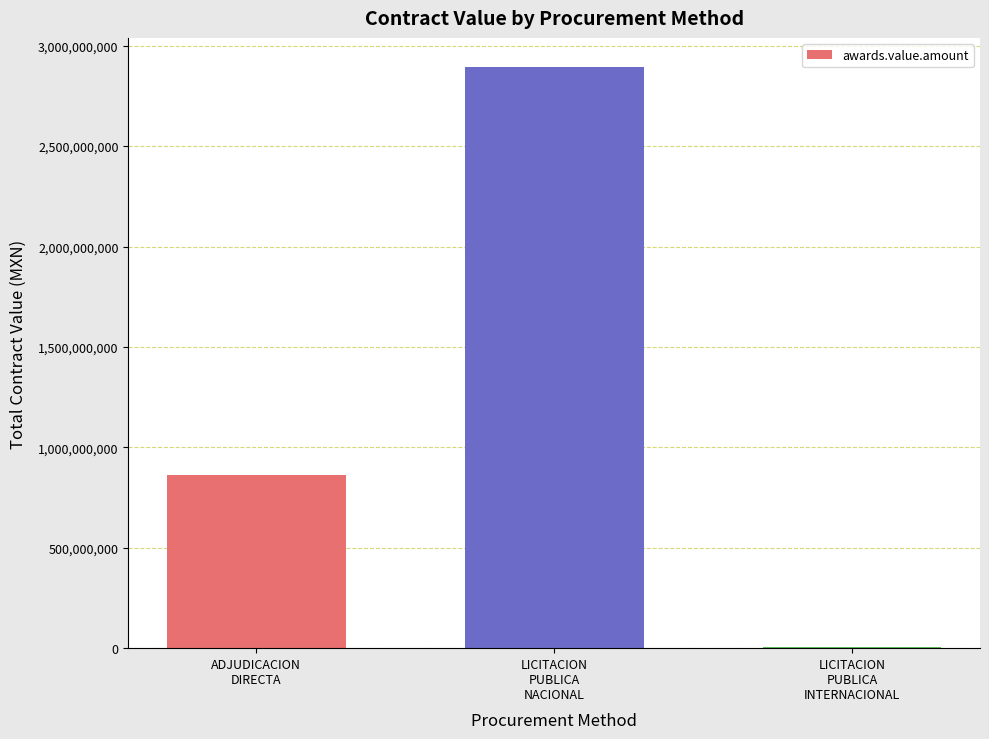

The chart shows a value of 2894283833.6 at LICITACION
PUBLICA
NACIONAL. True or false?

True